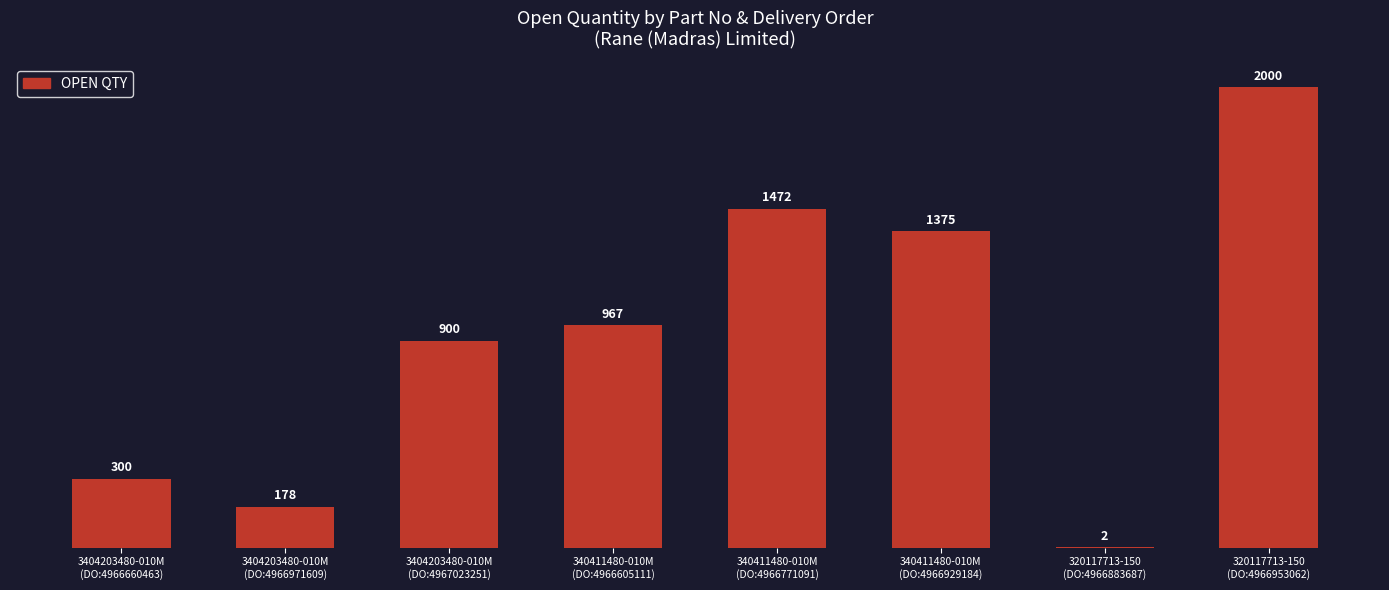

What is the maximum value shown in the chart?

2000